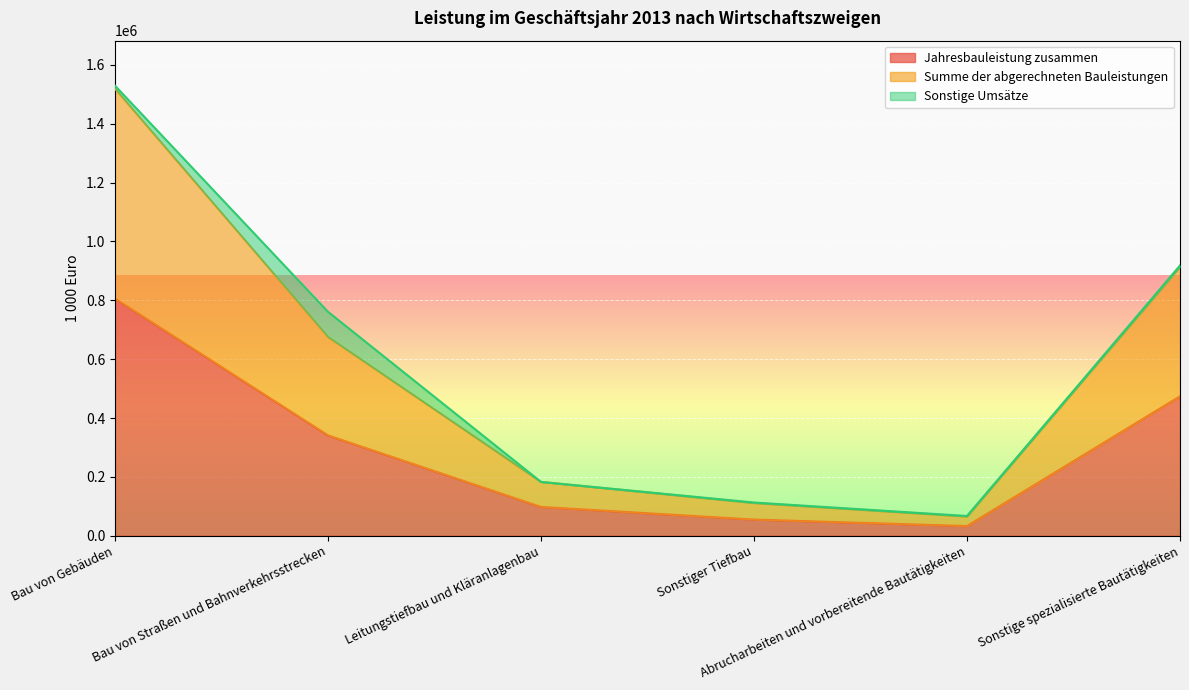

How many values in the Jahresbauleistung zusammen series exceed 341095?

2